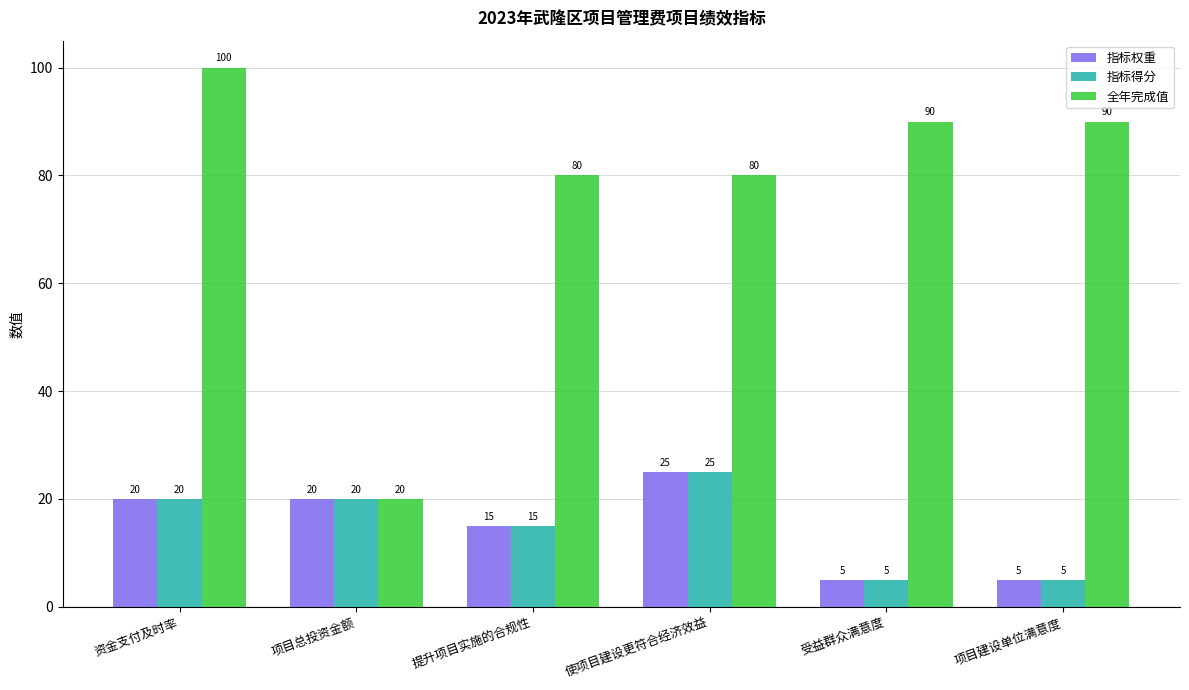

True or false: 全年完成值 has a value of 19 at 受益群众满意度.

False